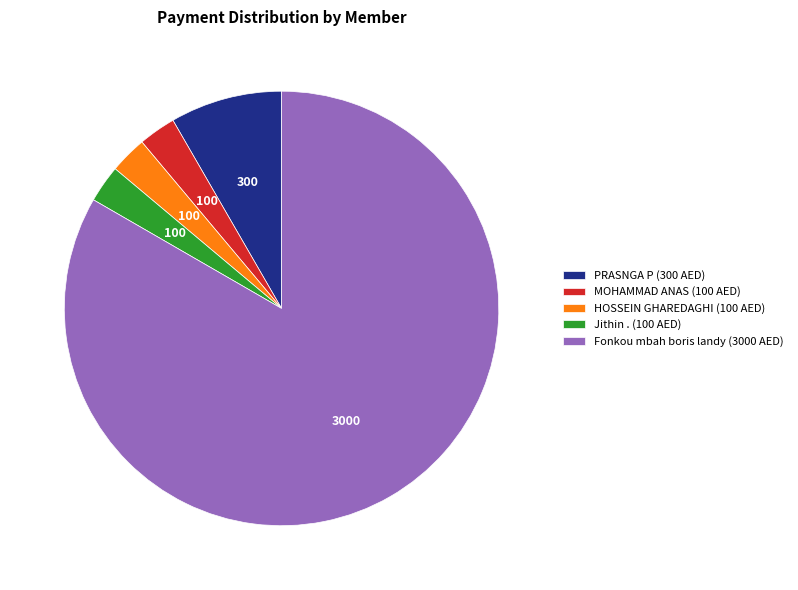

Which has a higher value, Fonkou mbah boris landy (3000 AED) or Jithin . (100 AED)?

Fonkou mbah boris landy (3000 AED)